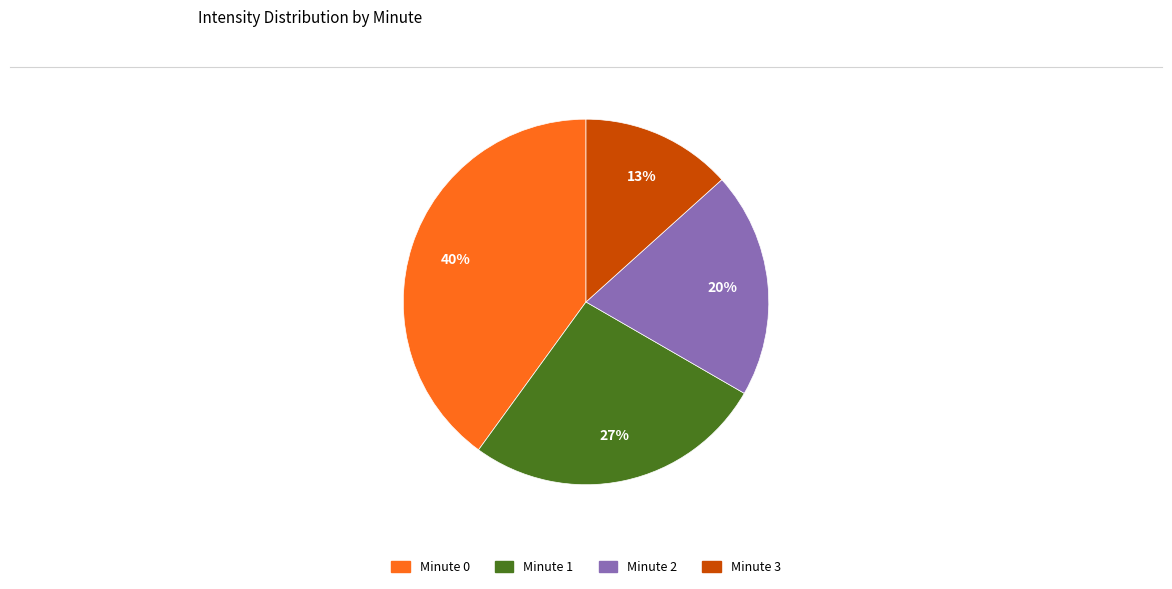

How many segments does this pie chart have?

4